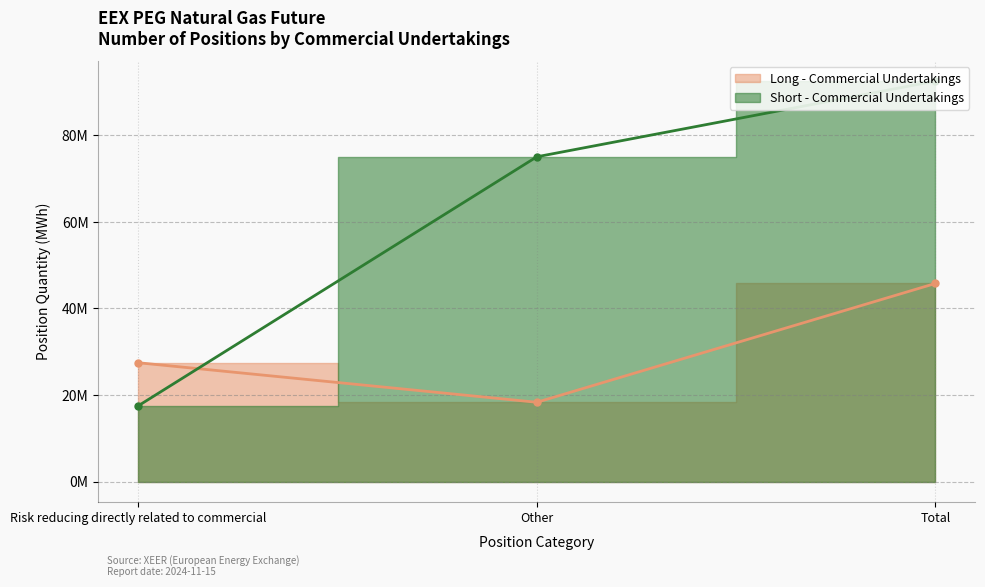

What value does the Short - Commercial Undertakings series have at Other, to the nearest 50?

74960400